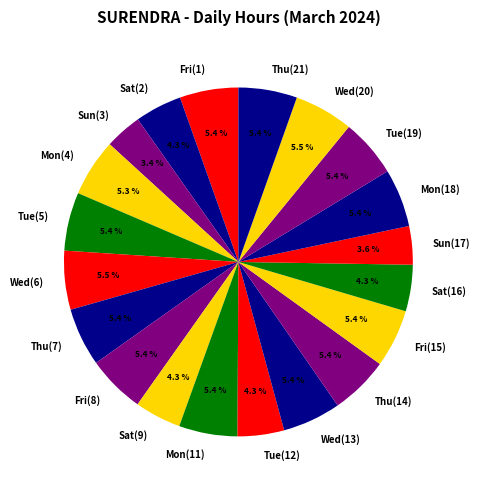

Count the number of slices in the pie.

20